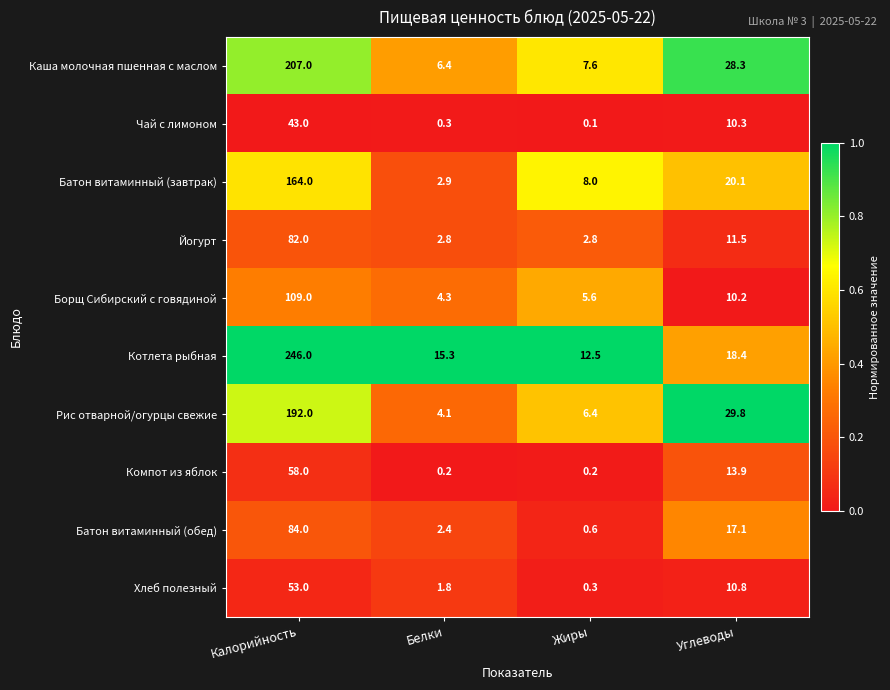

Between Белки and Углеводы, which series saw the biggest shift?

Рис отварной/огурцы свежие